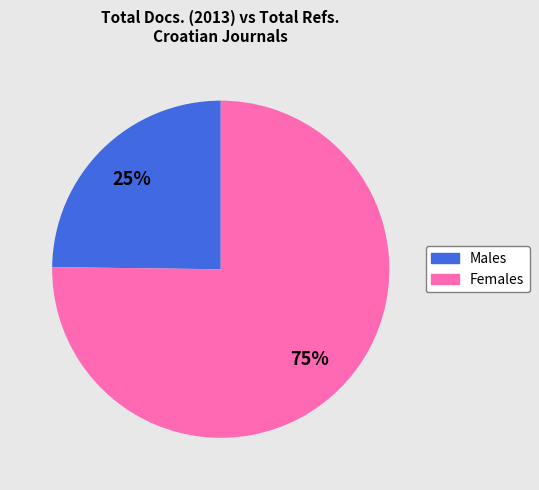

Does any single category account for the majority?

Yes